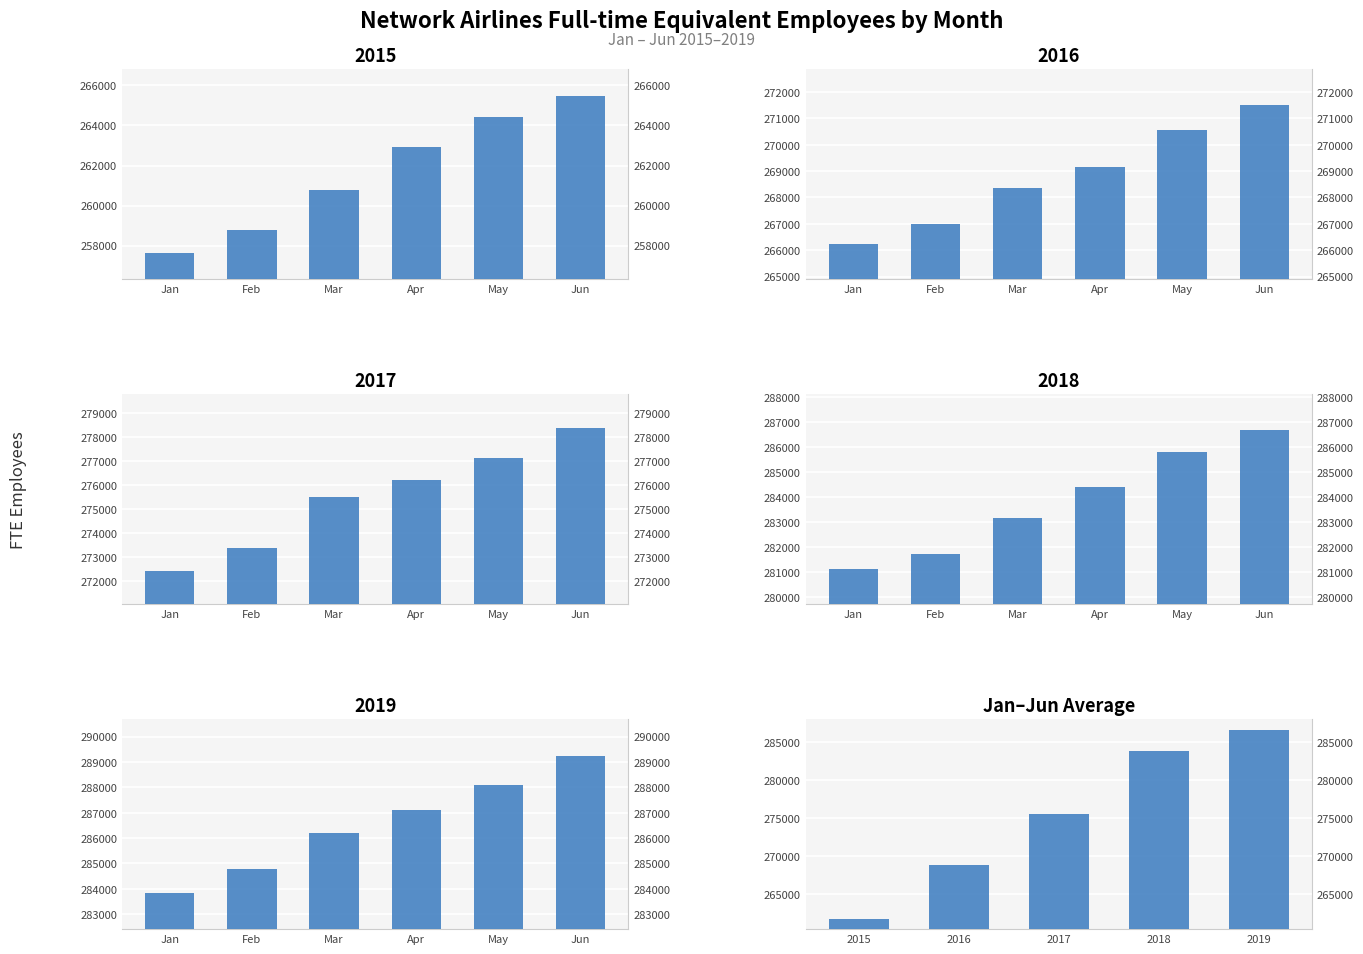

Is it true that the value at 2017 is 150487.3?

False